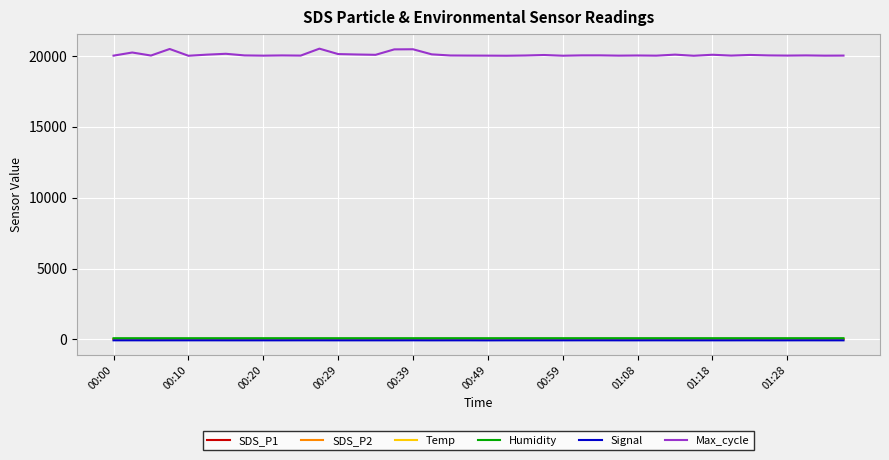

How many values in the Signal series are below -70?

2